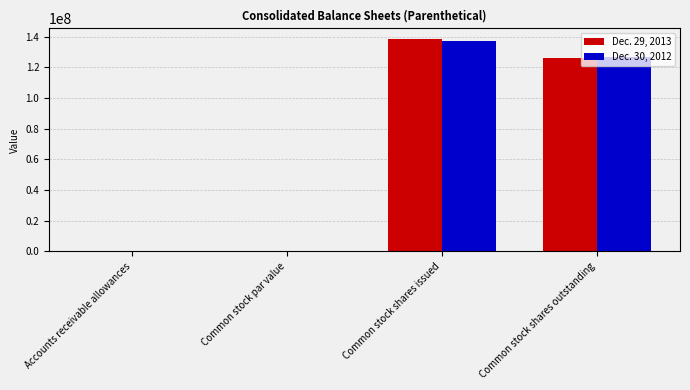

What are all the series names shown in the legend?

Dec. 29, 2013, Dec. 30, 2012